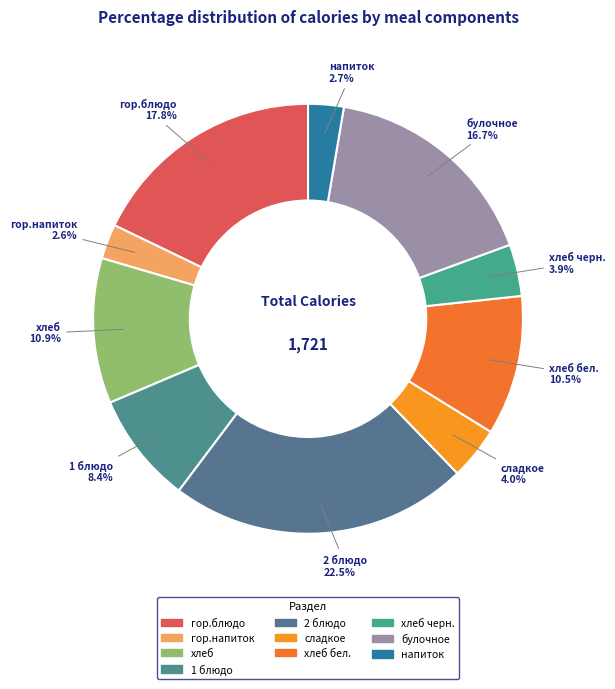

Rank the categories by value from lowest to highest.

гор.напиток, напиток, хлеб черн., сладкое, 1 блюдо, хлеб бел., хлеб, булочное, гор.блюдо, 2 блюдо